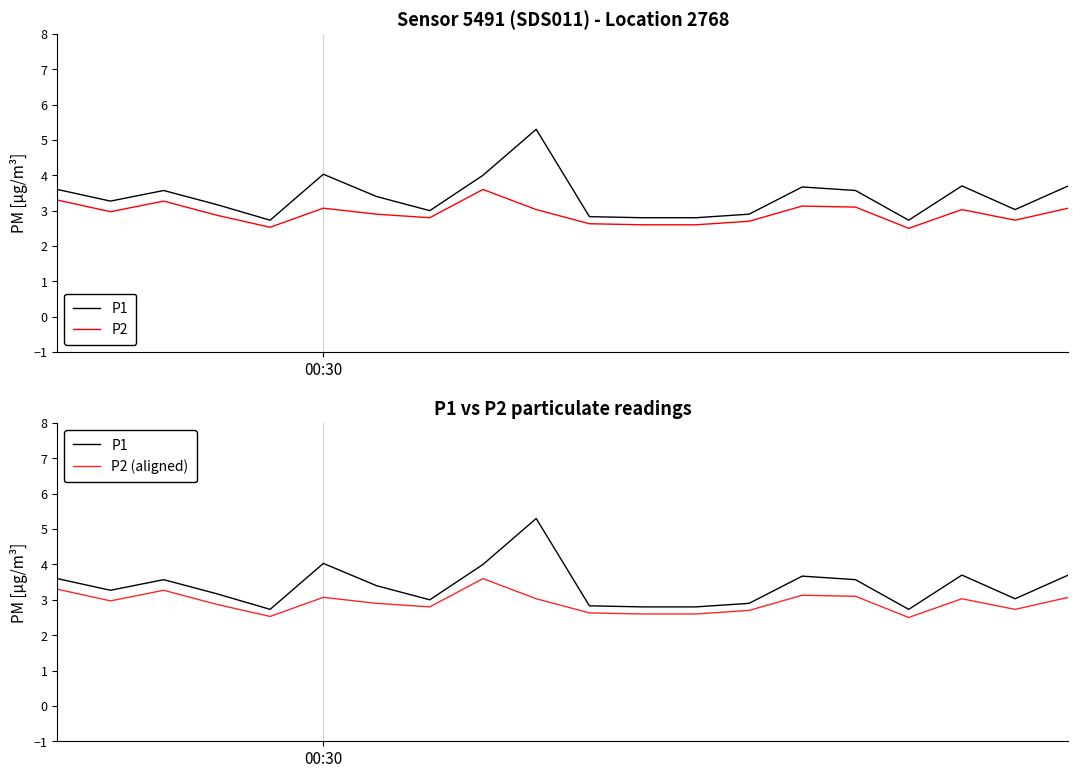

What is the sum of the P2 (aligned) values at 12 and 16?

5.1